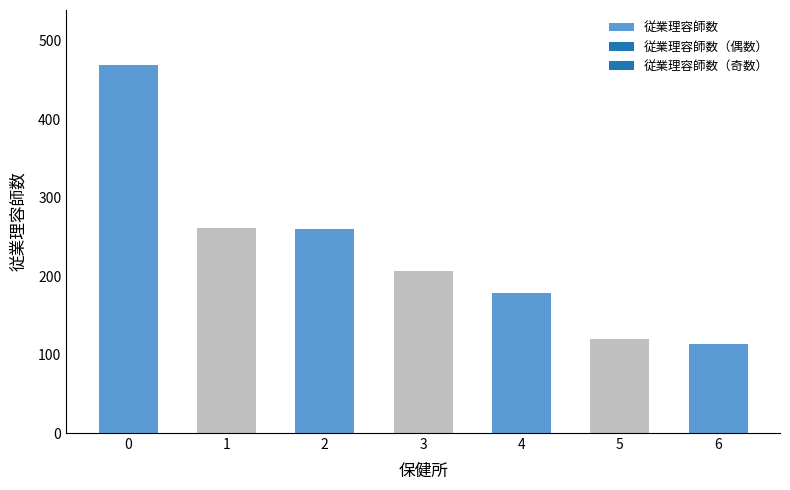

What is the greatest value displayed?

469